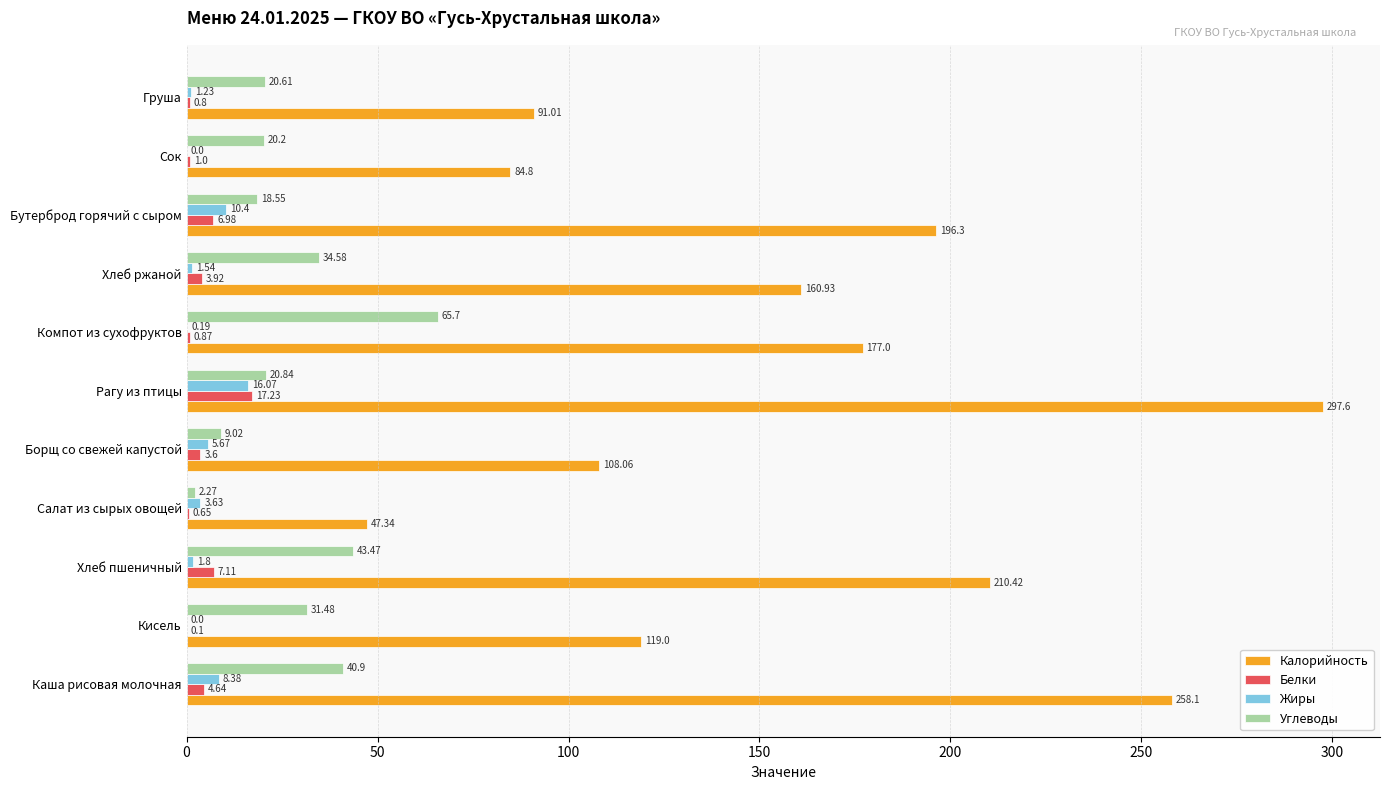

What is the total value across all series at Борщ со свежей капустой?

126.4